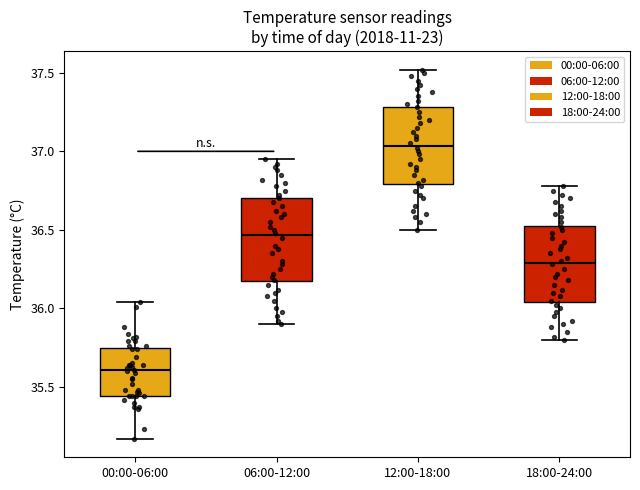

Which box's median line is the lowest?

00:00-06:00